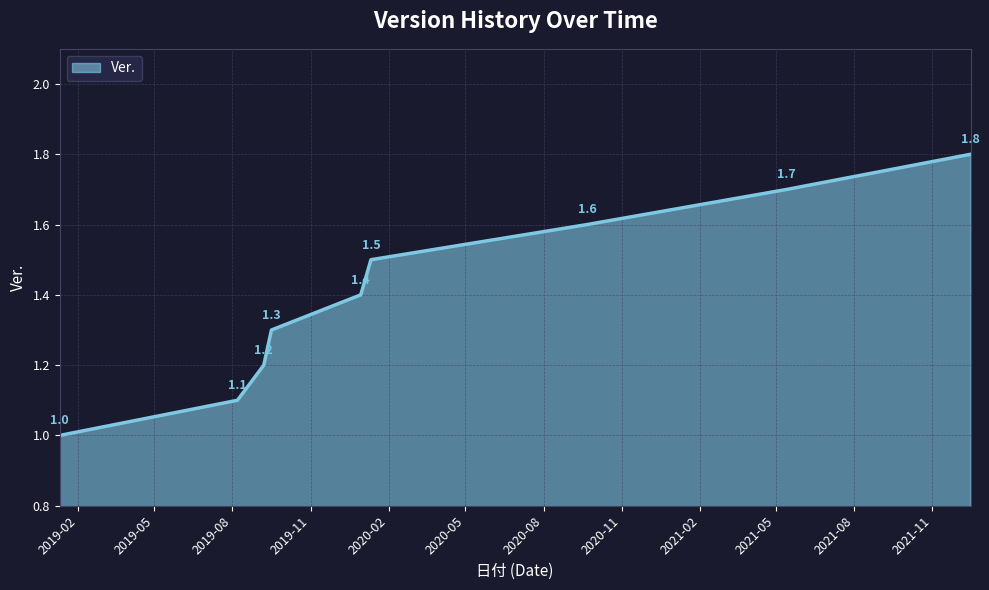

True or false: there are more than 0 points higher than both neighbors.

False